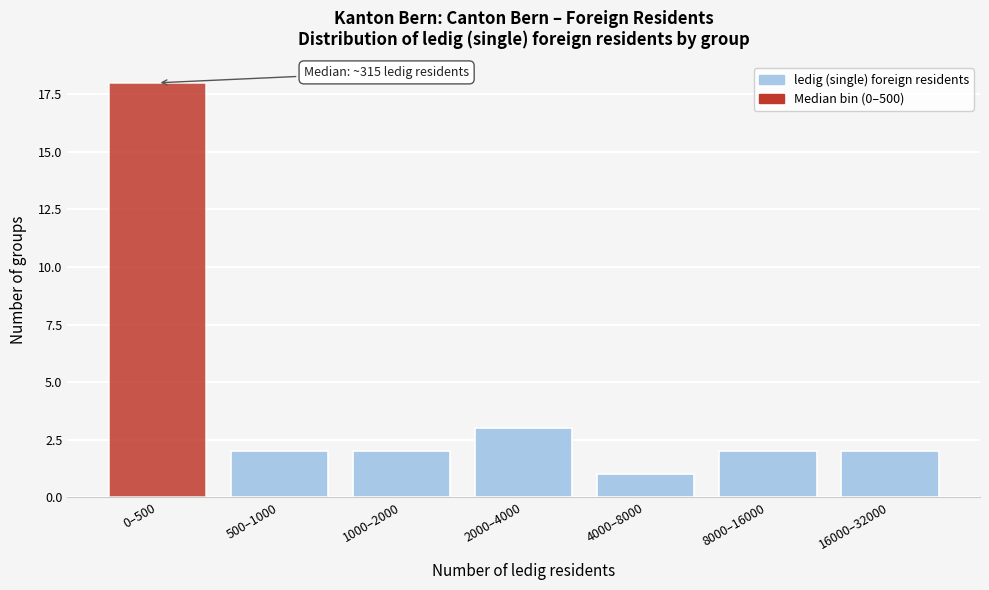

Reading left to right, list all the values displayed in this chart.

18	2	2	3	1	2	2